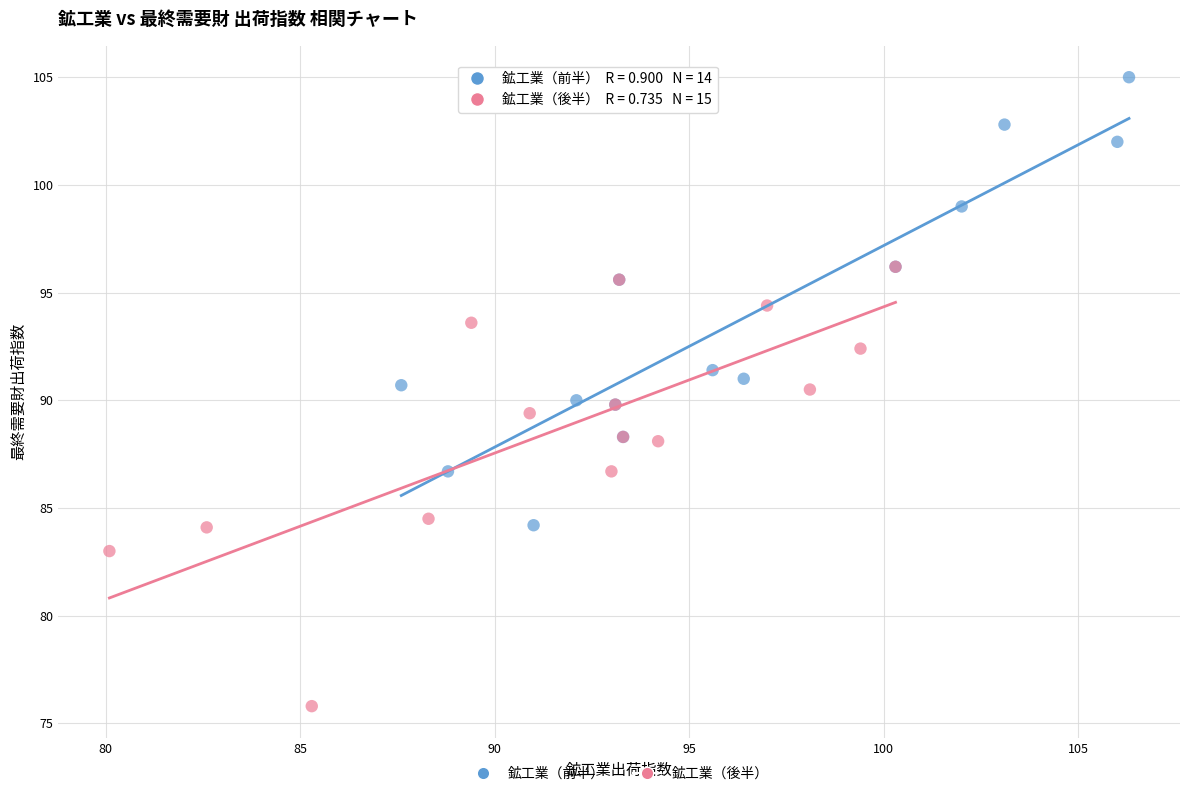

Which series reaches the maximum Y coordinate?

鉱工業（前半）